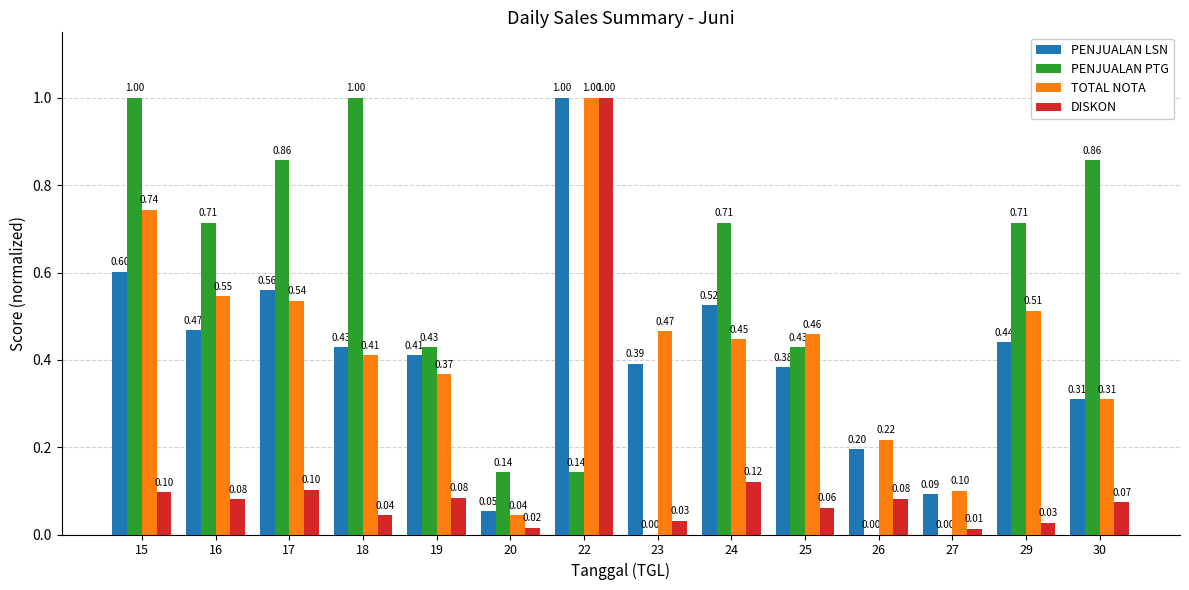

Are the bars horizontal?

No